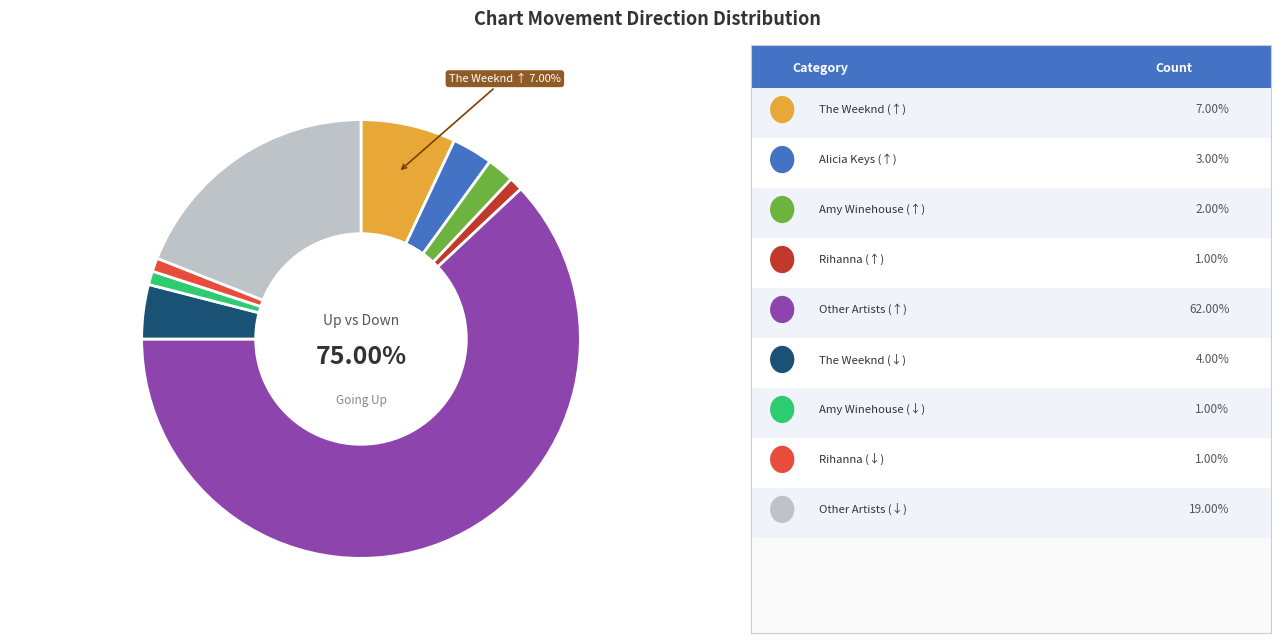

To the nearest percent, what percentage of the pie is Up?

75%